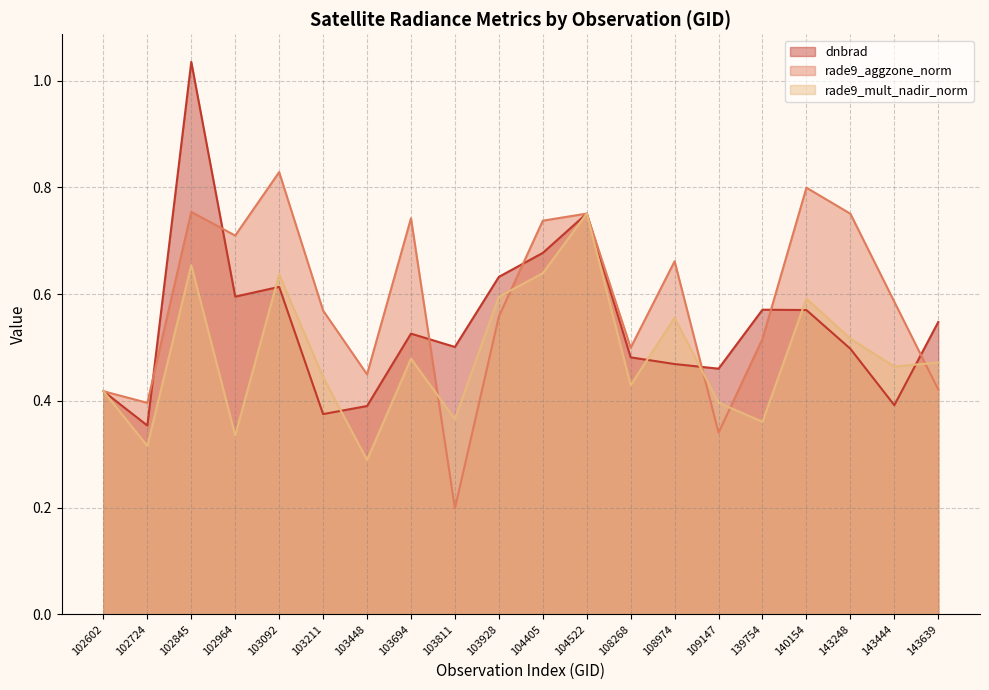

What is the maximum value for rade9_aggzone_norm?

0.8